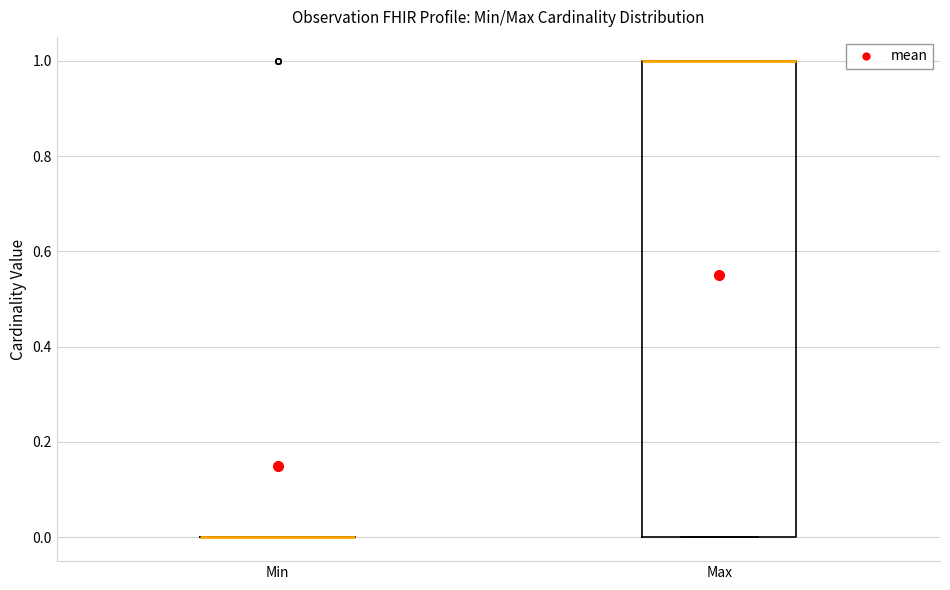

Where is the upper edge of the box for Max on the y-axis? The values are not printed on the chart, so give them approximately, as read against the axis.

1